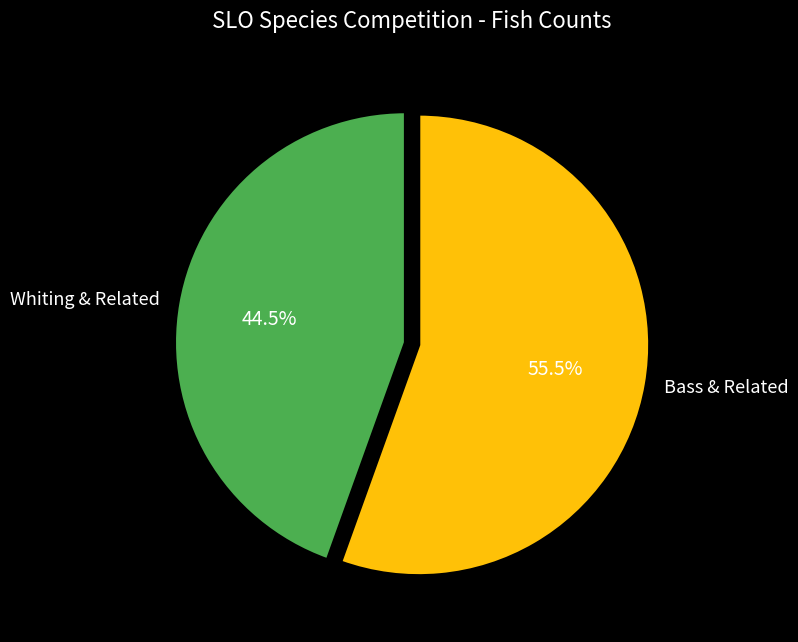

Which category has the smallest portion of the pie?

Whiting & Related